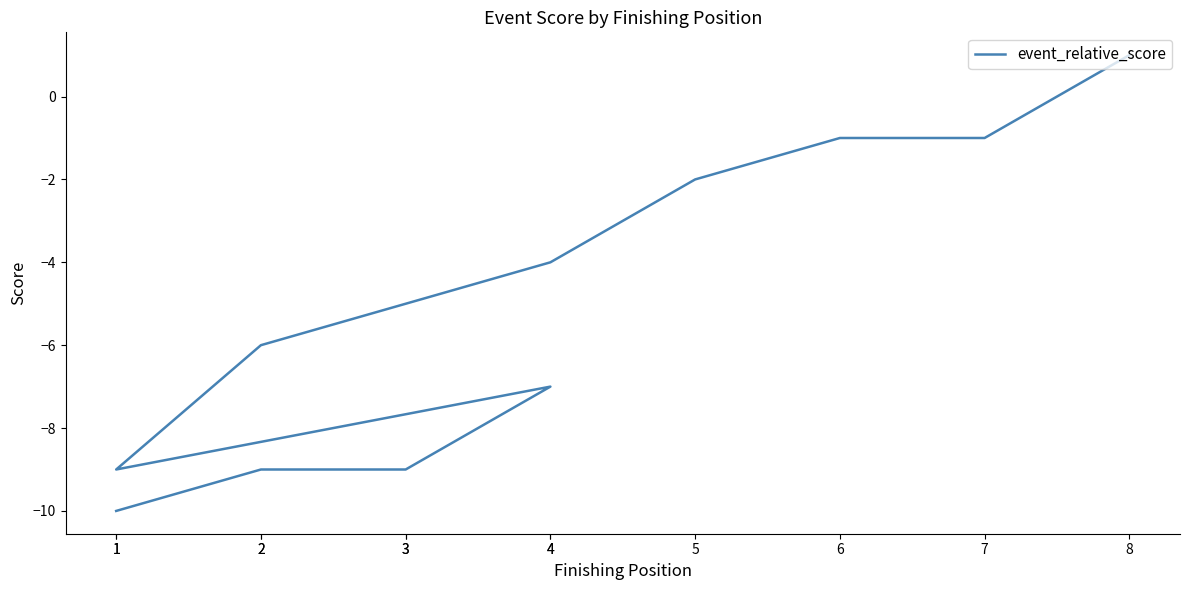

Reading left to right, list all the values displayed in this chart.

-10	-9	-9	-7	-9	-6	-5	-4	-2	-1	-1	1